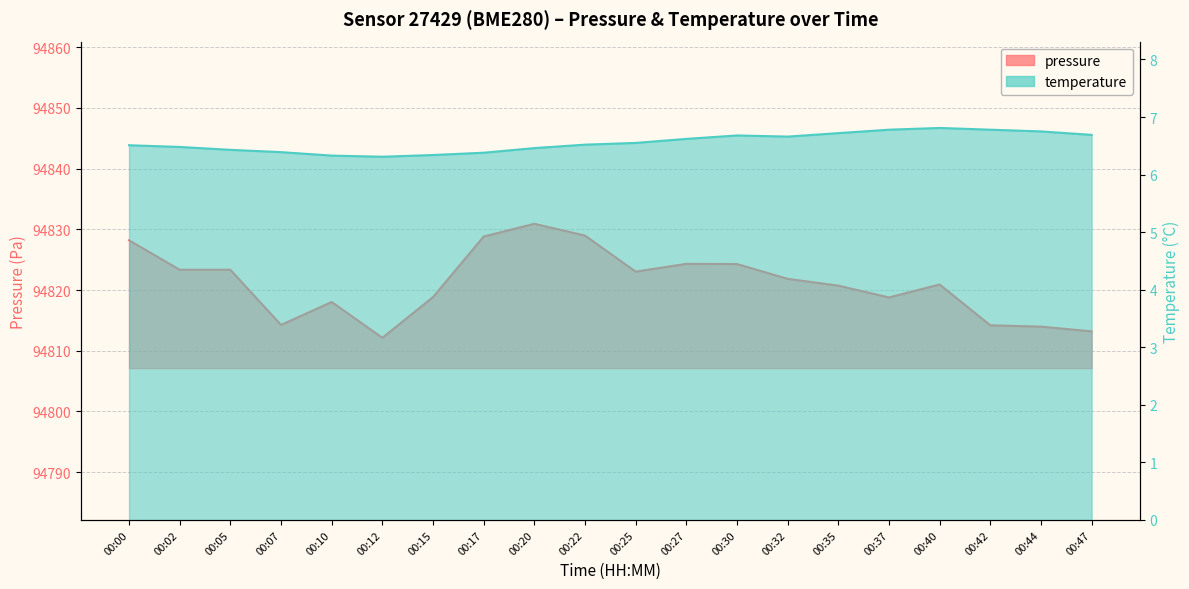

What is the sum of the temperature values at 00:27 and 00:32?

13.3